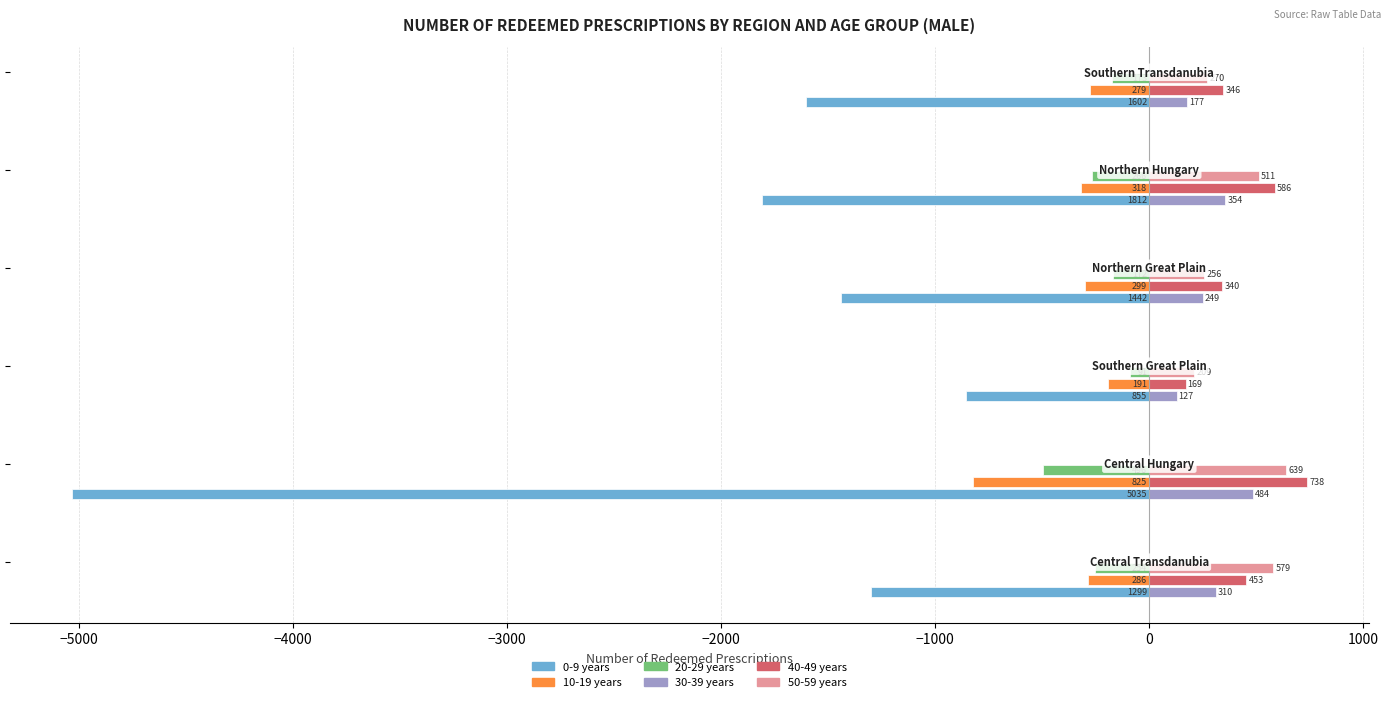

How many 30-39 years values are between 177 and 354?

4